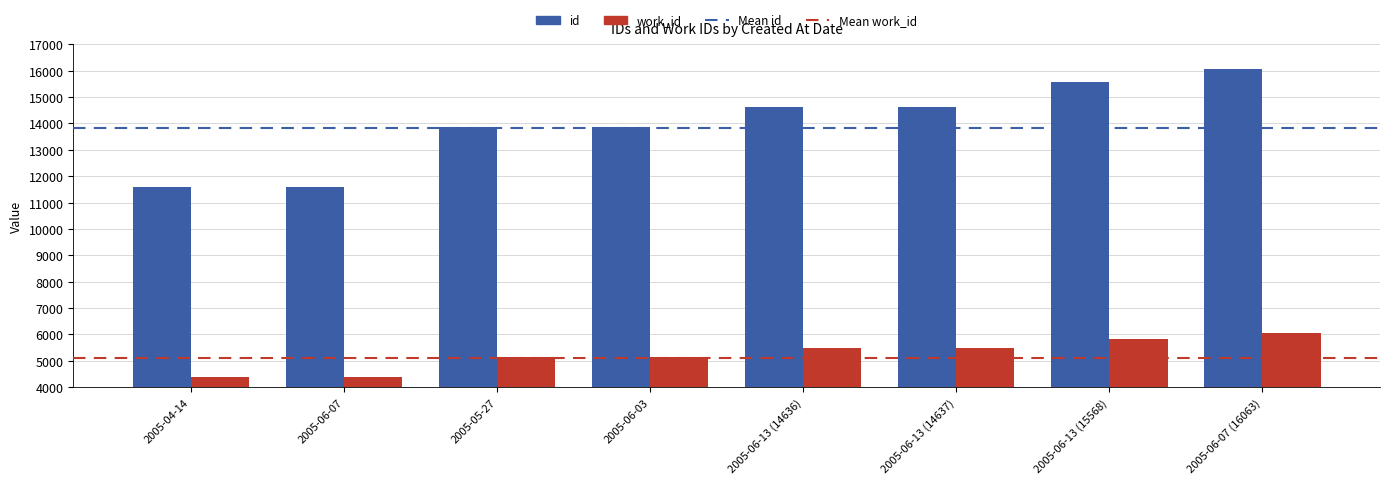

What is the value of the work_id bar at the 7th from the left?

5839